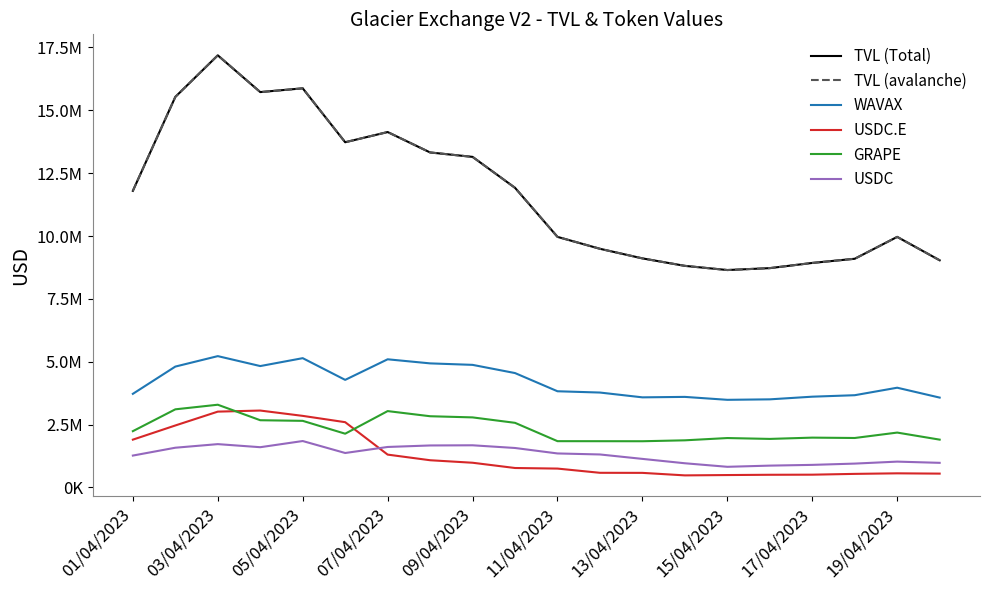

Does the chart have visible grid lines?

No